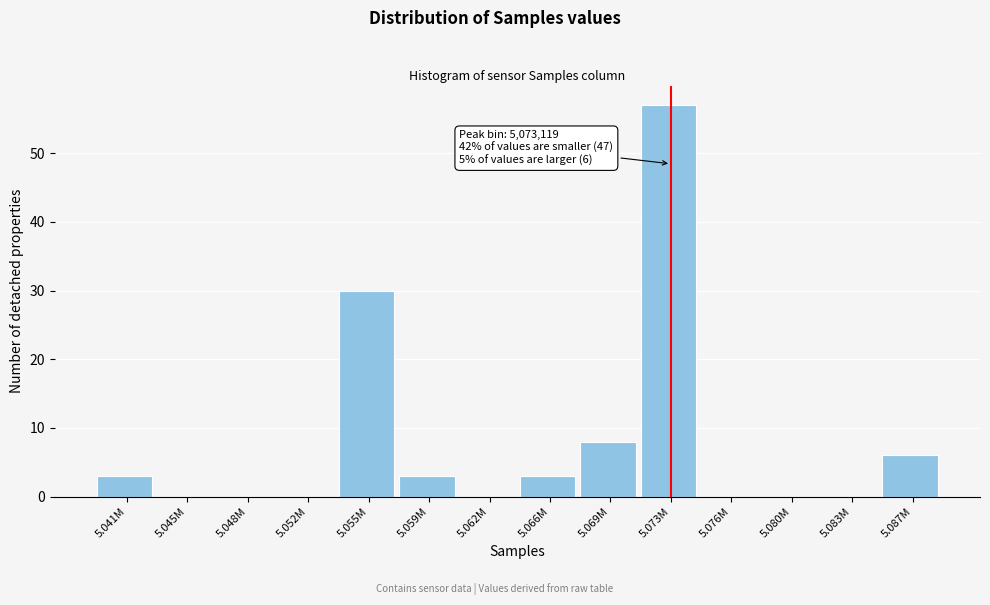

Reading left to right, list all the values displayed in this chart.

5.041M=3	5.045M=0	5.048M=0	5.052M=0	5.055M=30	5.059M=3	5.062M=0	5.066M=3	5.069M=8	5.073M=57	5.076M=0	5.080M=0	5.083M=0	5.087M=6